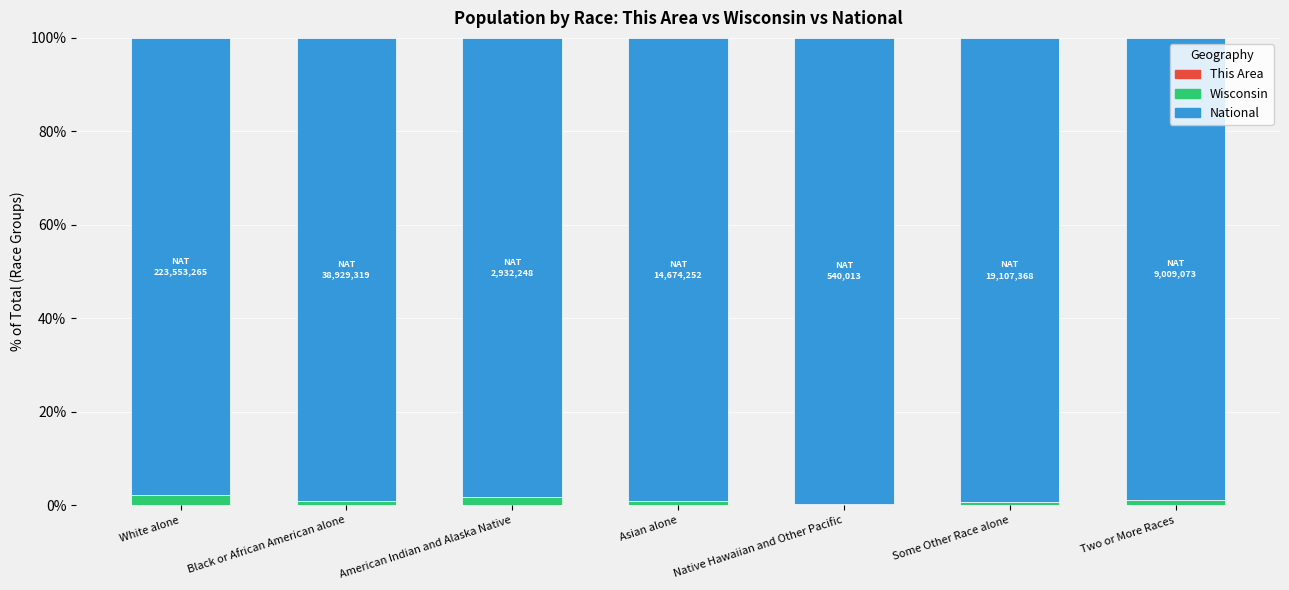

Are the bars horizontal?

No